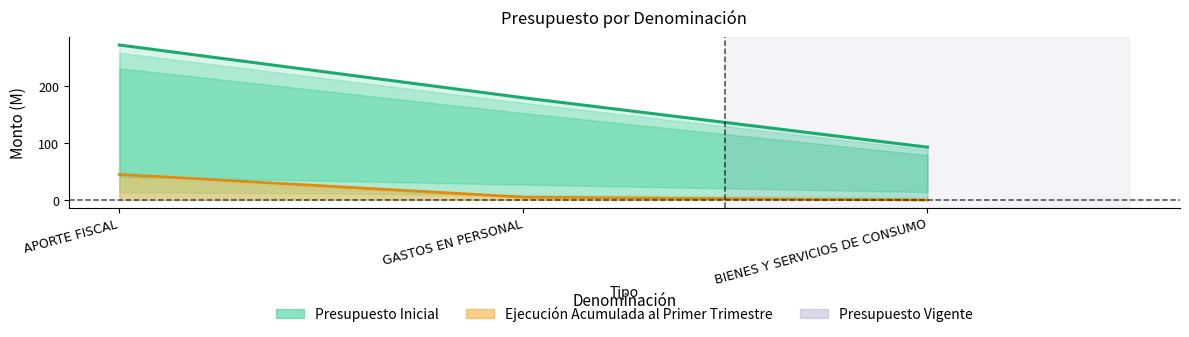

The value at BIENES Y SERVICIOS DE CONSUMO is 93. True or false?

True